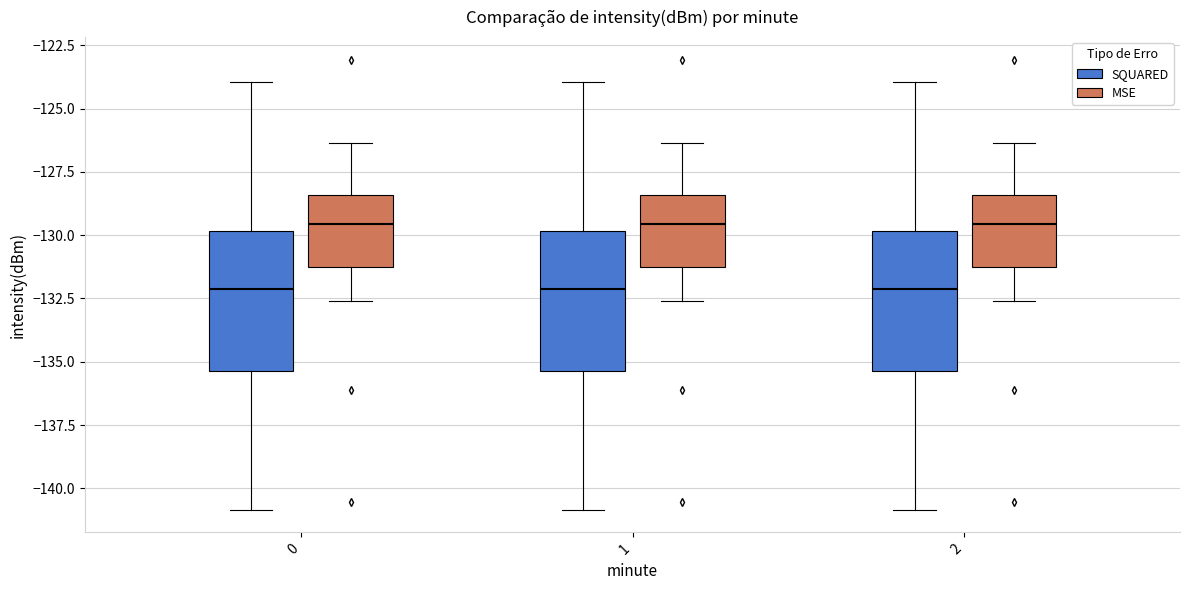

Where is the upper edge of the box for 2 (MSE) on the y-axis? The values are not printed on the chart, so give them approximately, as read against the axis.

-128.5